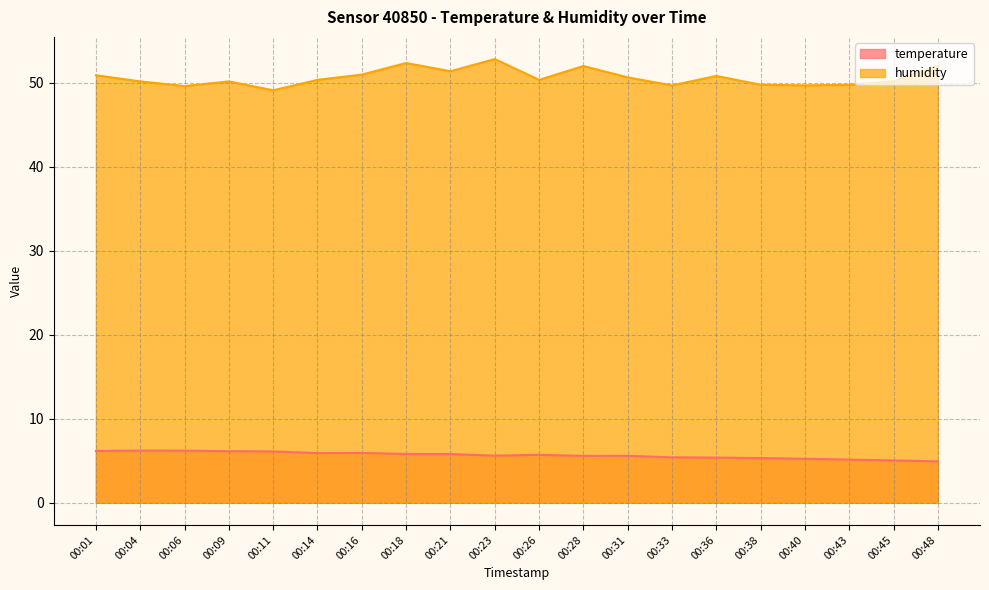

Which series has the largest total across all categories?

humidity